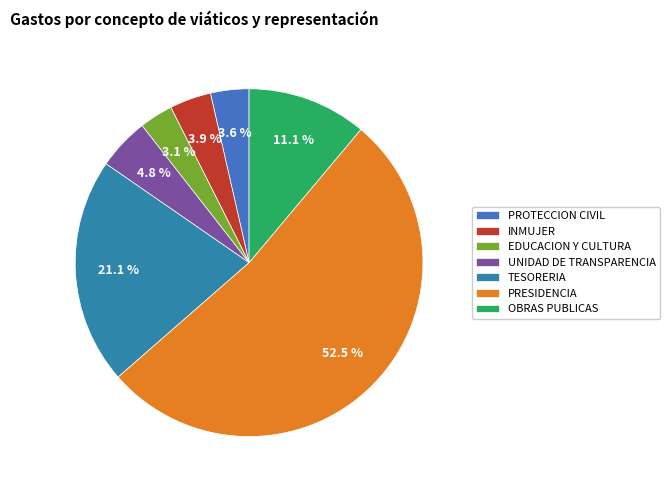

Count the number of slices in the pie.

7